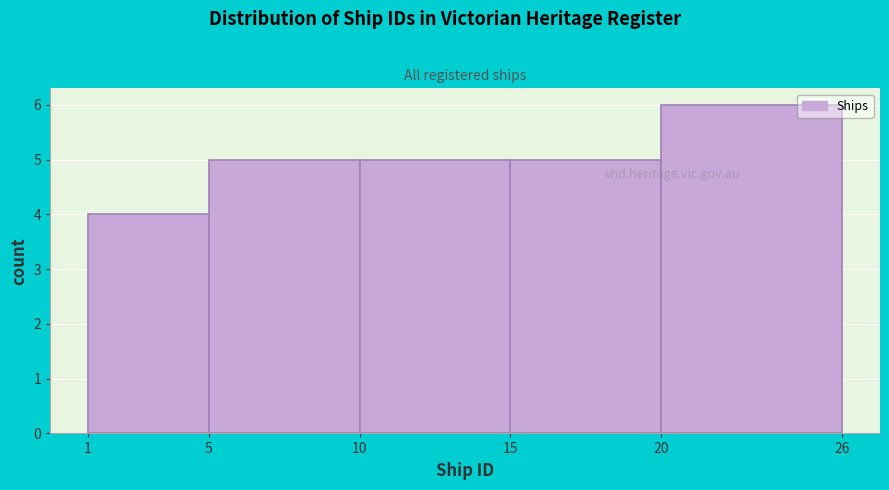

Reading left to right, list every bar in this chart as the range it spans on the x-axis followed by its height. The values are not printed on the chart, so give them approximately, as read against the axis.

1 to 5: 4
5 to 10: 5
10 to 15: 5
15 to 20: 5
20 to 26: 6